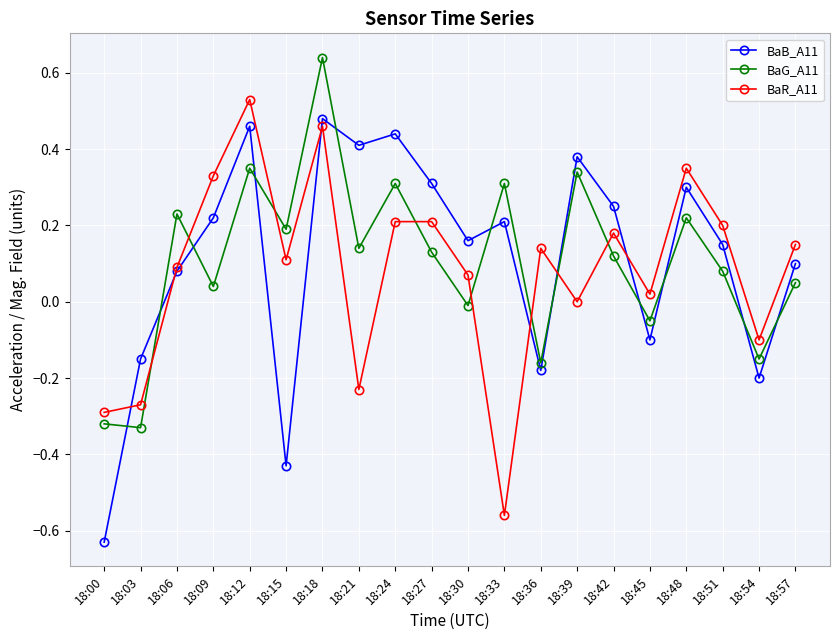

Is it true that BaR_A11 equals 0.5 at 18:48?

False